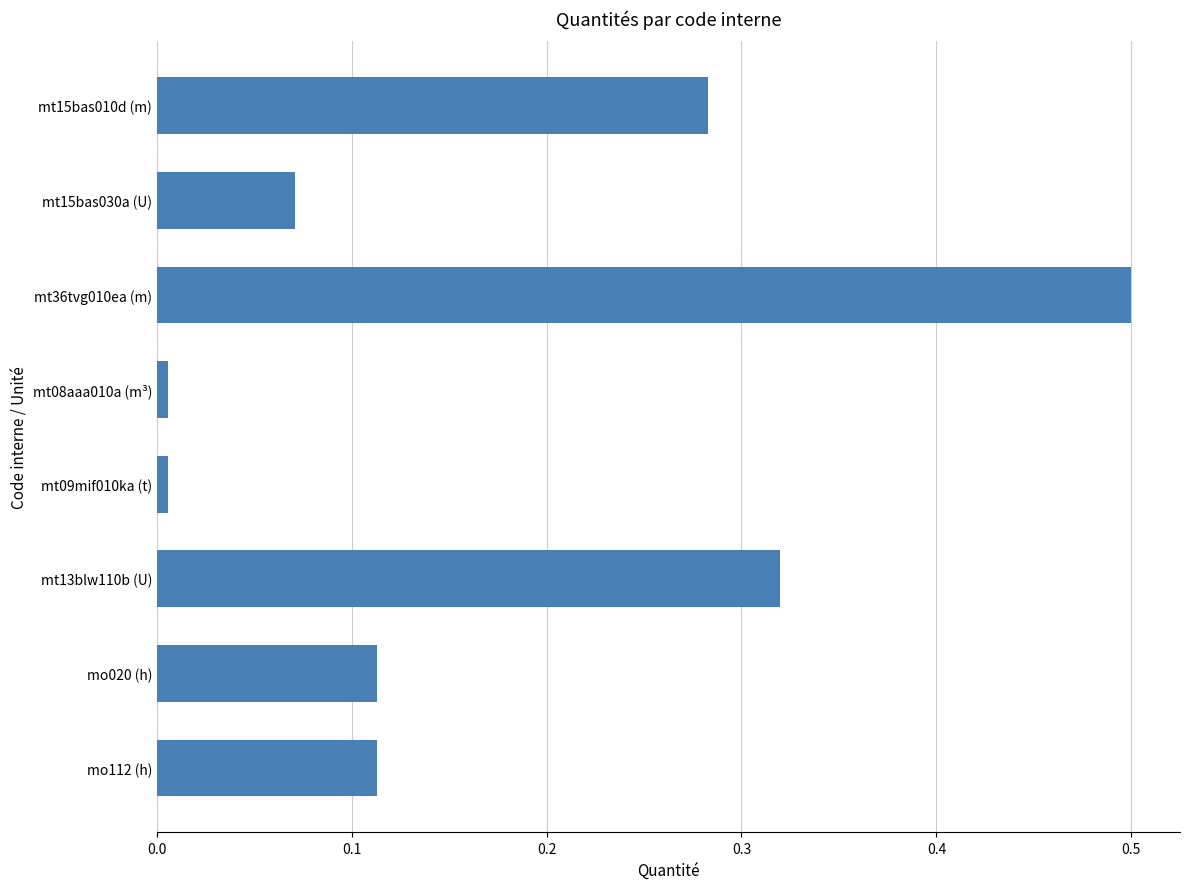

Which label corresponds to the largest value in the chart?

mt36tvg010ea (m)